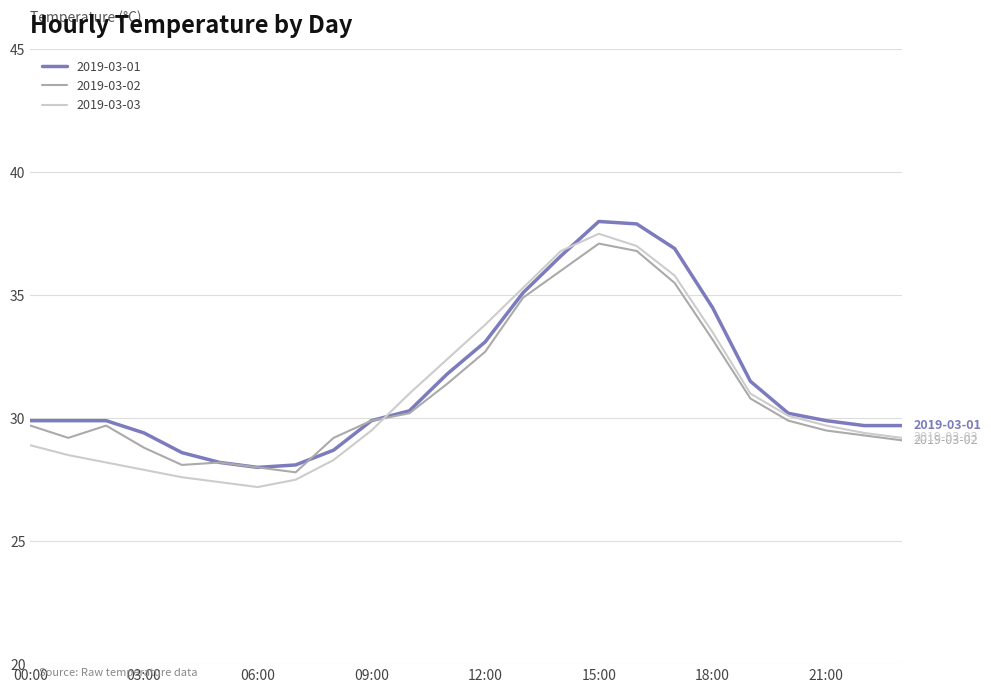

How many values in the 2019-03-01 series exceed 29?

19